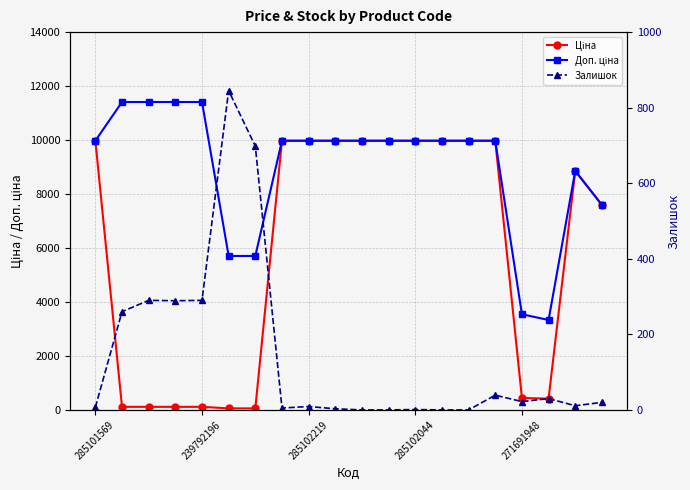

Is this an area chart (filled region under the line)?

No